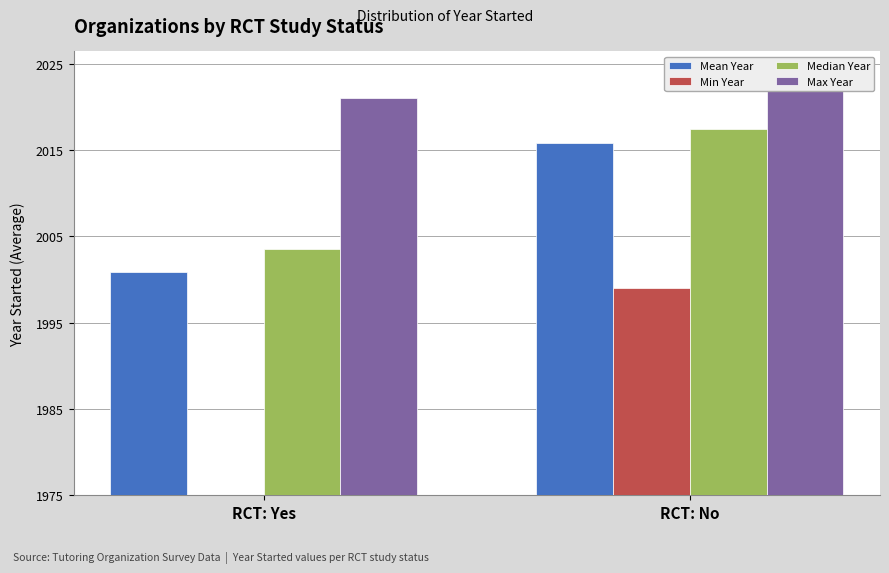

What is the sum of the Min Year values at RCT: No and RCT: Yes?

24.0